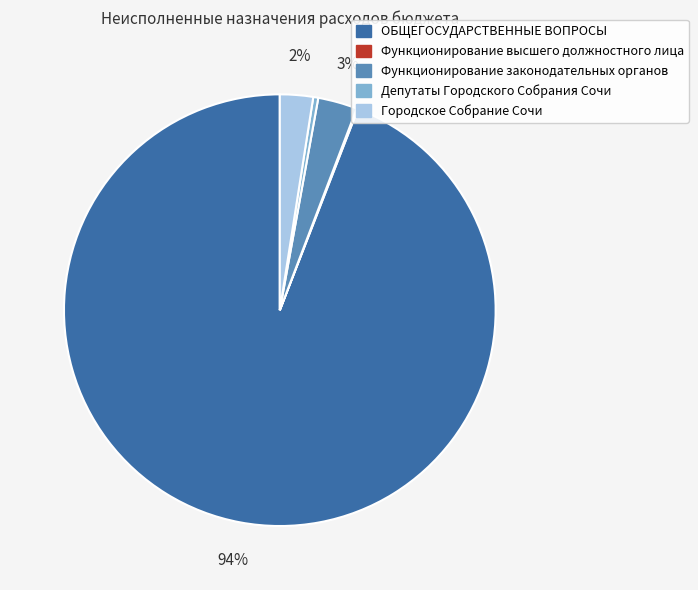

To the nearest percent, what is the average slice percentage?

20%